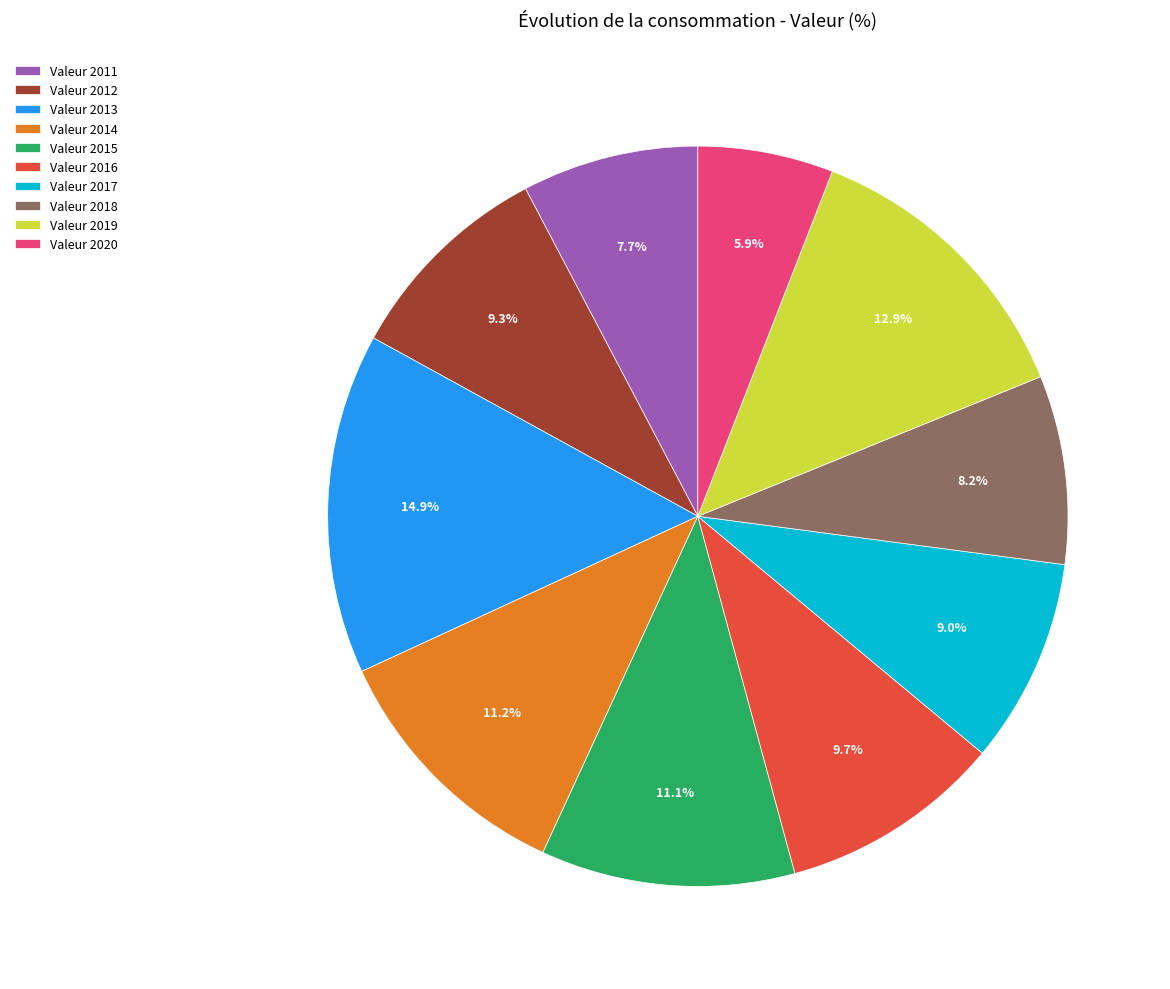

Which category has the biggest portion of the pie?

Valeur 2013